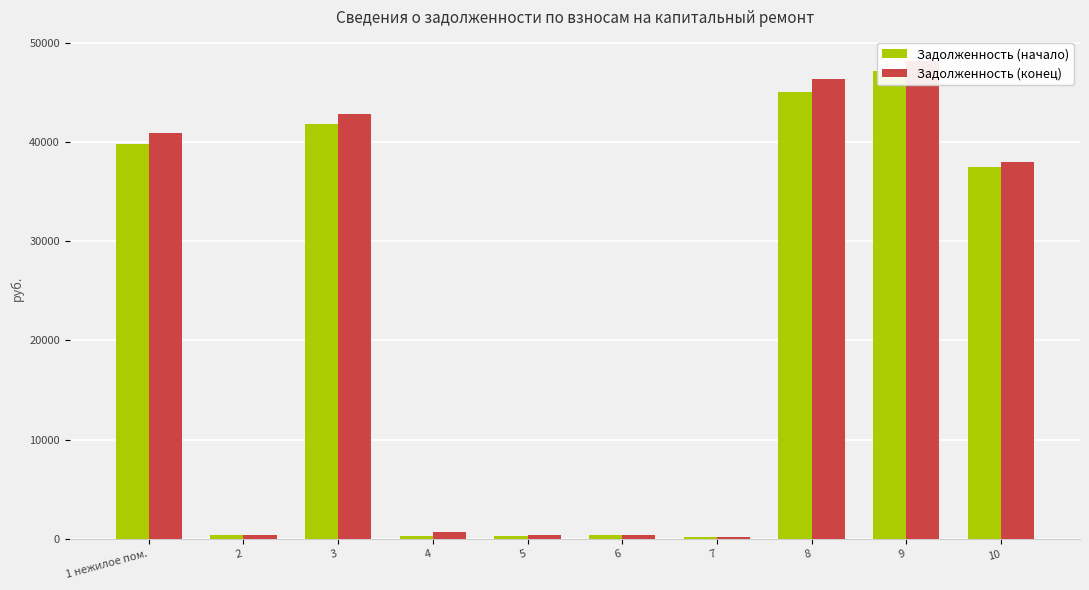

At which category does the chart reach its peak across all series?

9